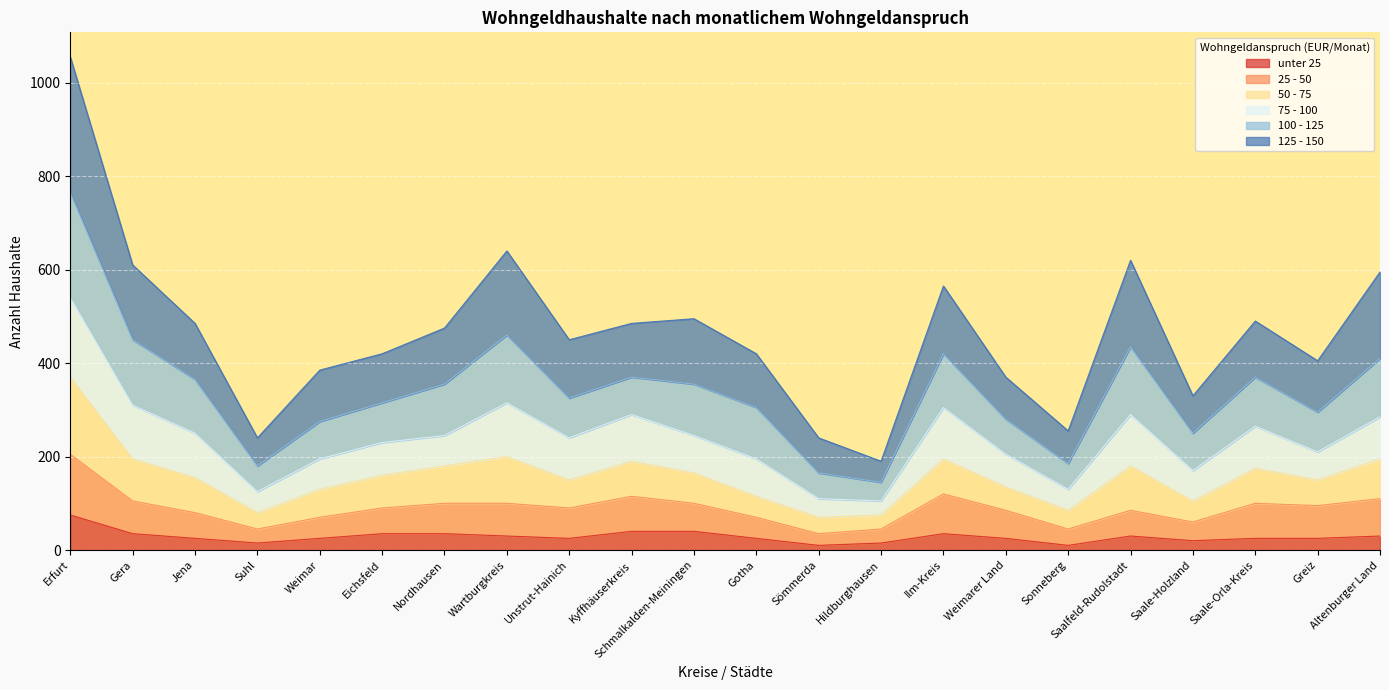

What is the total value across all series at Altenburger Land?

595